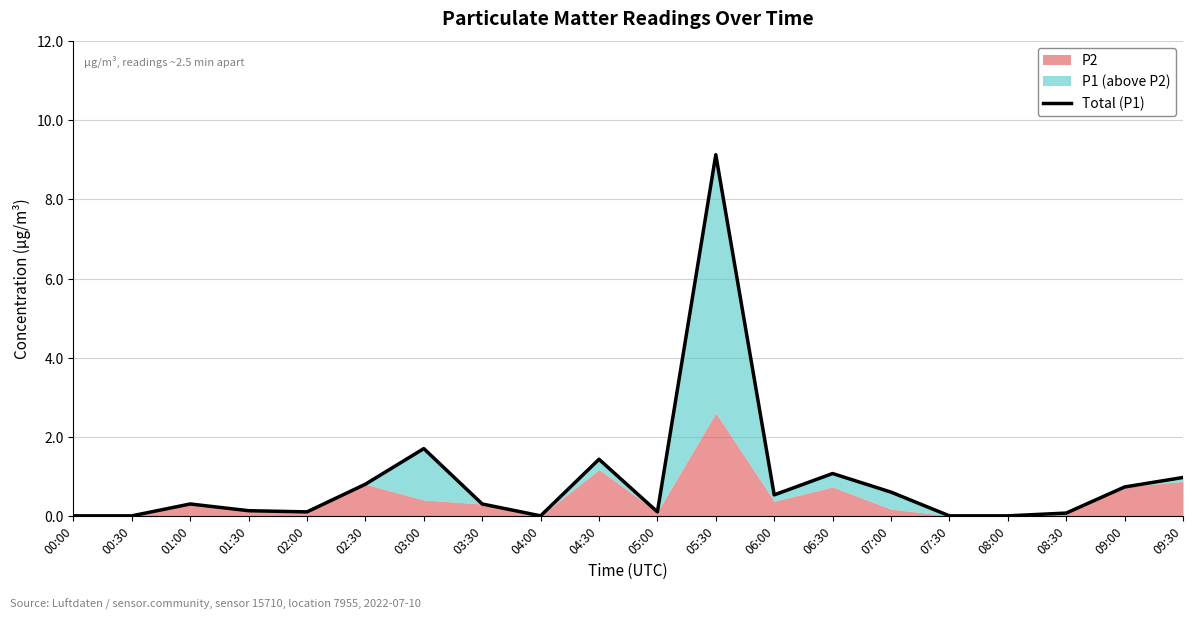

The chart shows a value of 0.5 at 06:00. True or false?

True